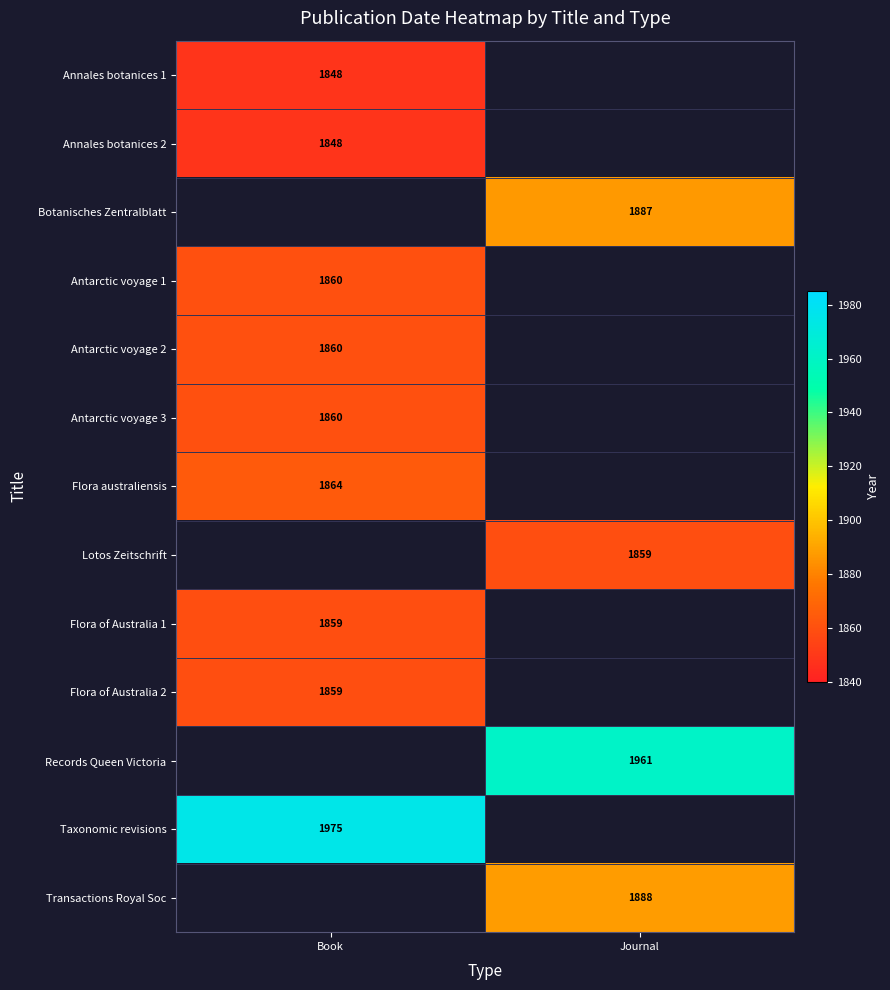

Between Journal and Book, which is larger?

Book